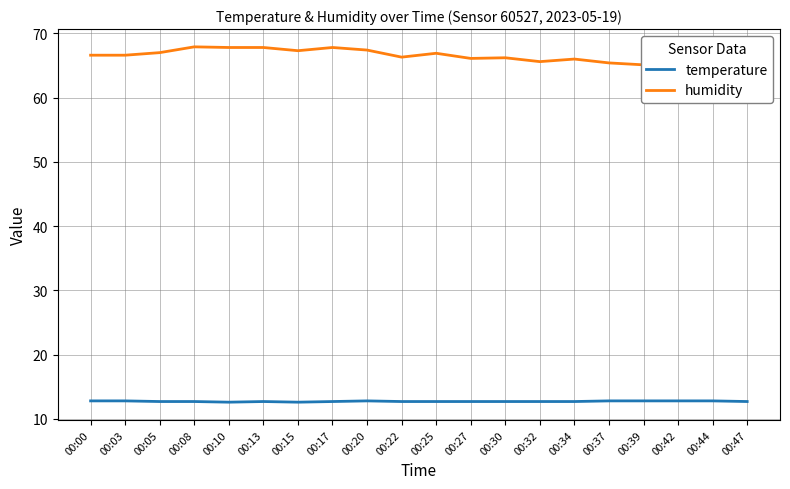

Reading left to right, transcribe all the data shown in this chart.

temperature: 12.8	12.8	12.7	12.7	12.6	12.7	12.6	12.7	12.8	12.7	12.7	12.7	12.7	12.7	12.7	12.8	12.8	12.8	12.8	12.7
humidity: 66.6	66.6	67.0	67.9	67.8	67.8	67.3	67.8	67.4	66.3	66.9	66.1	66.2	65.6	66.0	65.4	65.1	65.0	65.3	64.8